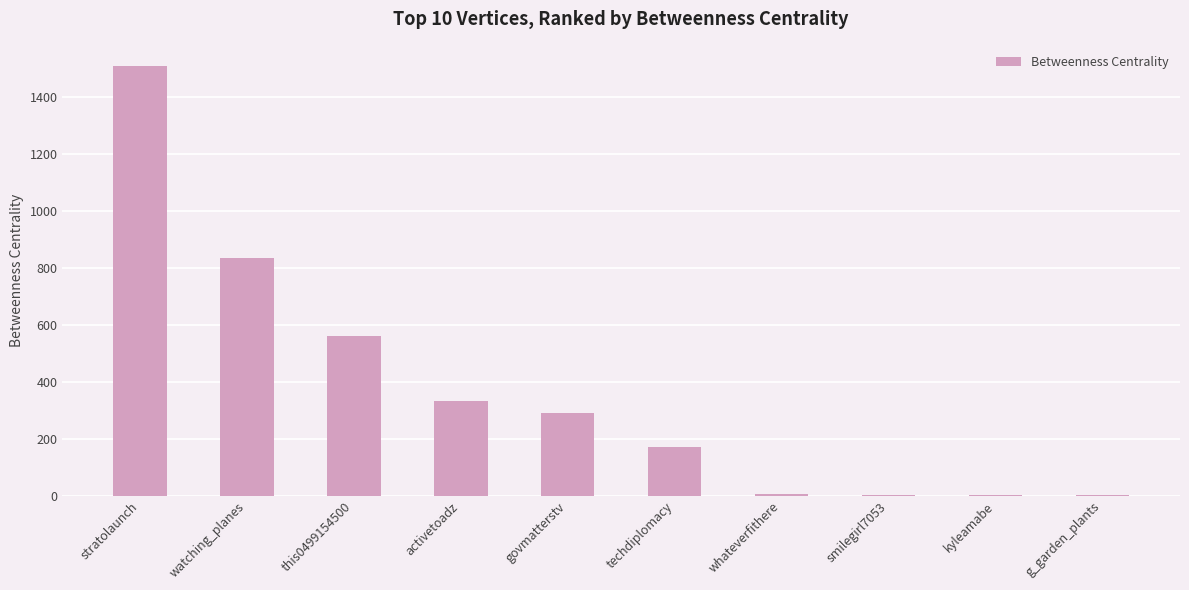

Which has a higher value, govmatterstv or whateverfithere?

govmatterstv